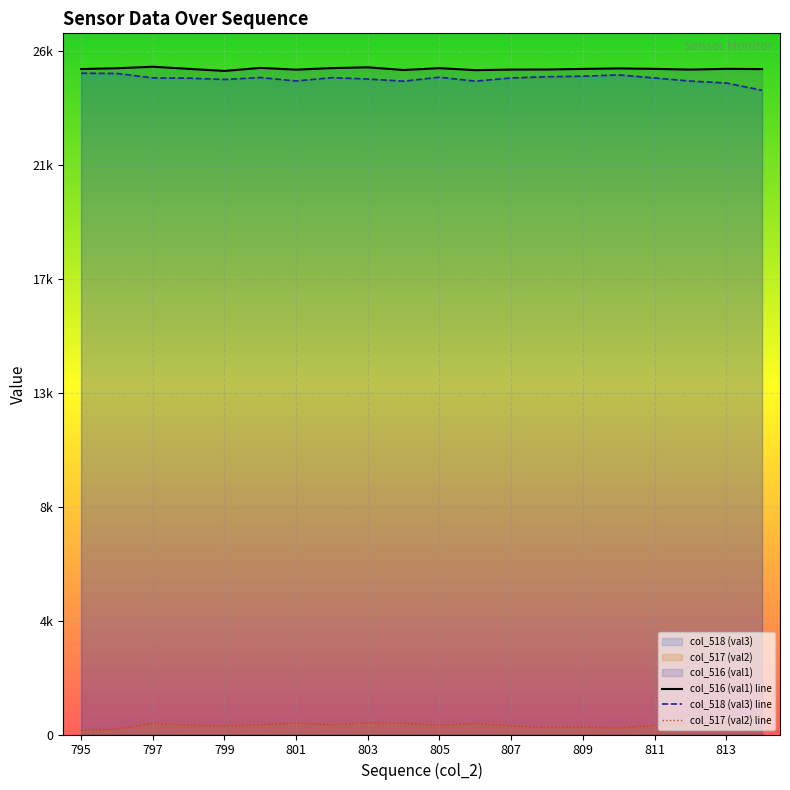

Reading left to right, transcribe all the data shown in this chart.

col_516 (val1): 795=25329	796=25359	797=25417	798=25335	799=25258	800=25372	801=25306	802=25365	803=25394	804=25292	805=25362	806=25286	807=25309	808=25311	809=25334	810=25352	811=25336	812=25308	813=25336	814=25327
col_517 (val2): 795=160	796=198	797=426	798=353	799=327	800=367	801=431	802=364	803=446	804=425	805=345	806=419	807=319	808=275	809=279	810=246	811=347	812=438	813=446	814=807
col_518 (val3): 795=25169	796=25161	797=24991	798=24982	799=24931	800=25005	801=24875	802=25001	803=24948	804=24867	805=25017	806=24867	807=24990	808=25036	809=25055	810=25106	811=24989	812=24870	813=24798	814=24520